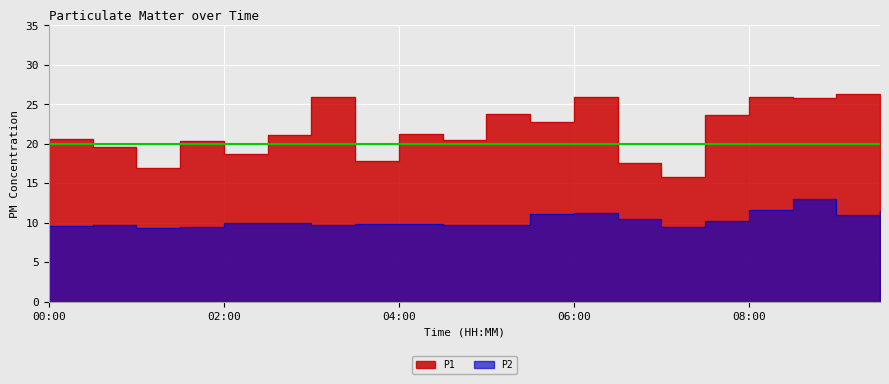

Reading left to right, list all the values displayed in this chart.

P1: 20.6	19.6	16.9	20.4	18.7	21.1	25.9	17.8	21.2	20.4	23.7	22.7	25.9	17.6	15.7	23.6	25.9	25.7	26.2	24.1
P2: 9.6	9.7	9.4	9.4	10.0	10.0	9.7	9.9	9.8	9.7	9.7	11.2	11.2	10.5	9.4	10.2	11.6	12.9	11.0	11.5